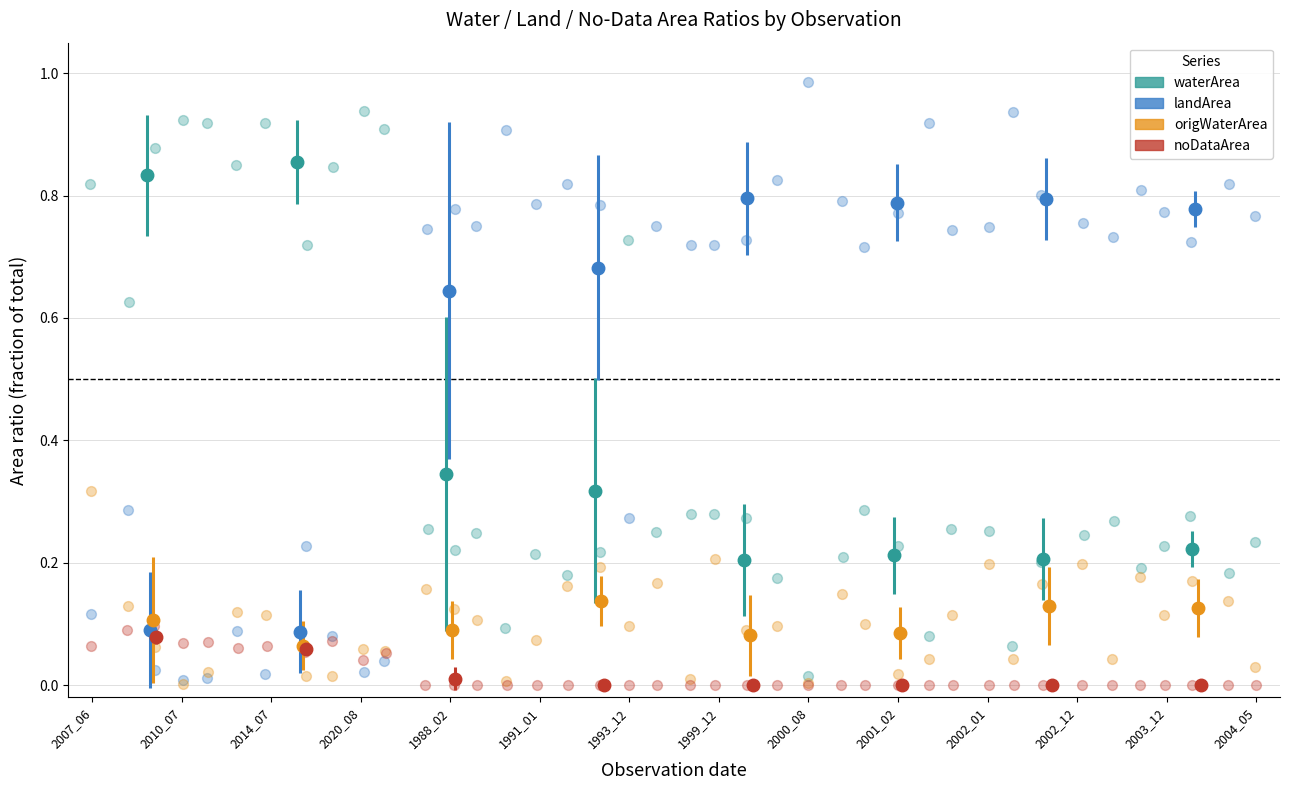

Which series has the widest spread of Y values?

landArea